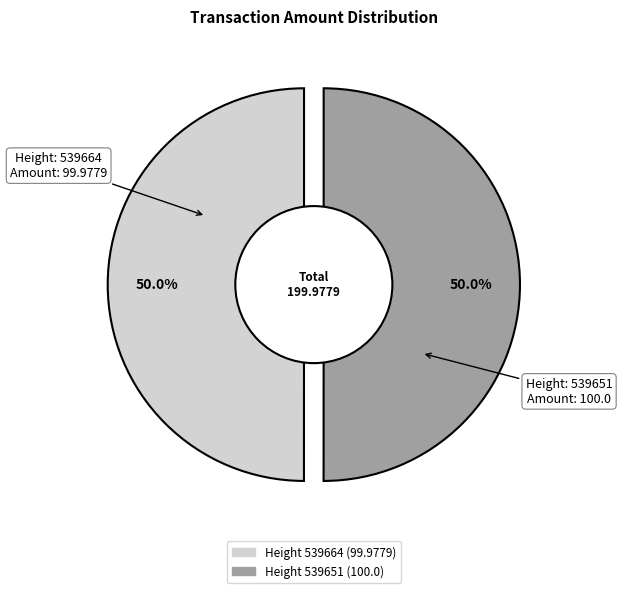

Is 539651 the majority of the pie?

Yes